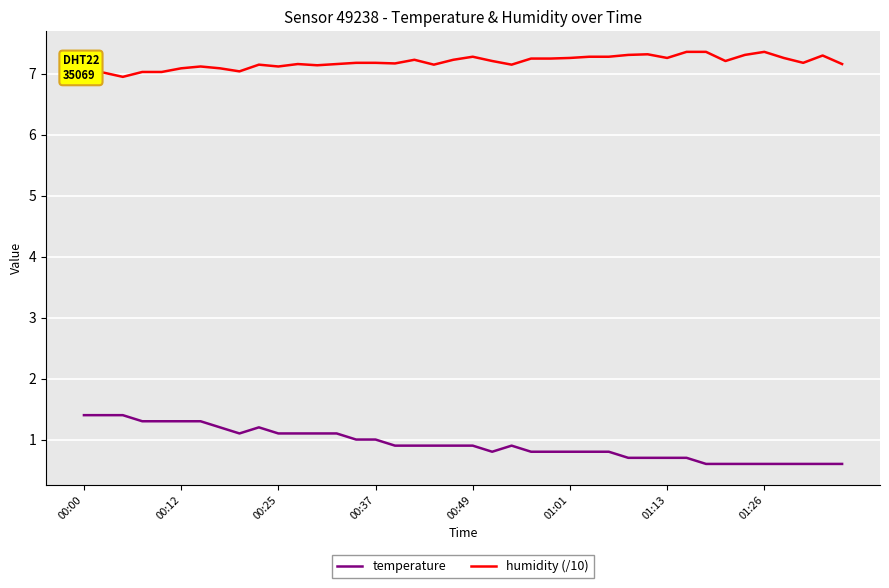

Count the number of data series in this chart.

2